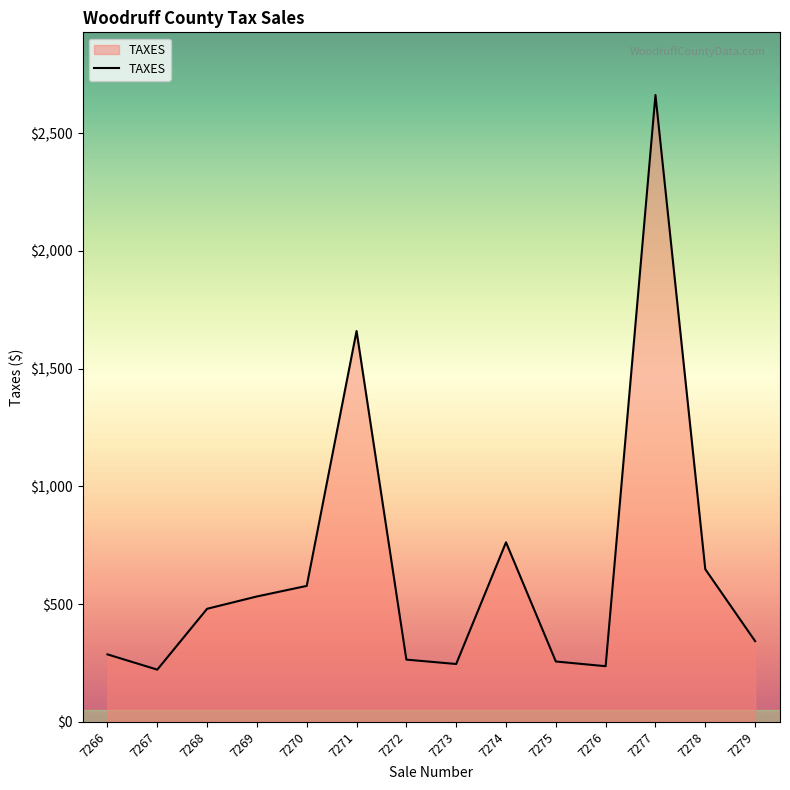

What is the ratio of the value at 7270 to the value at 7277?

0.2